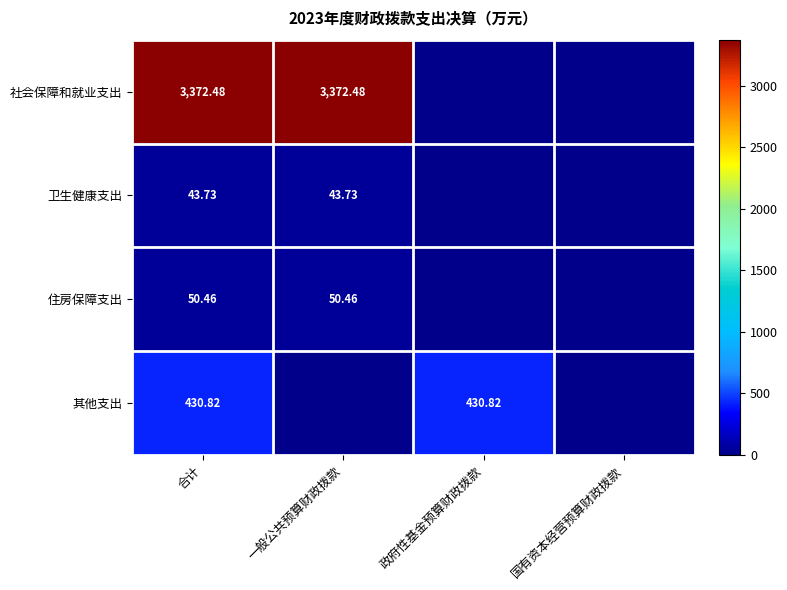

The value of 卫生健康支出 at 一般公共预算财政拨款 is 57.3. True or false?

False